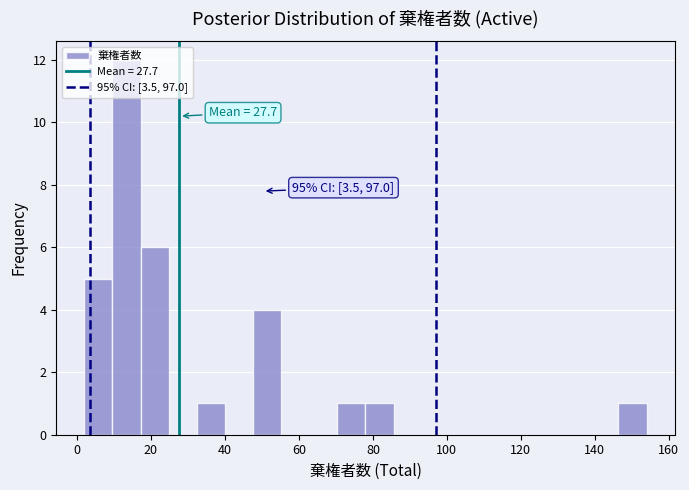

Read against the x-axis, roughly where is the centre of the tallest bar?

14